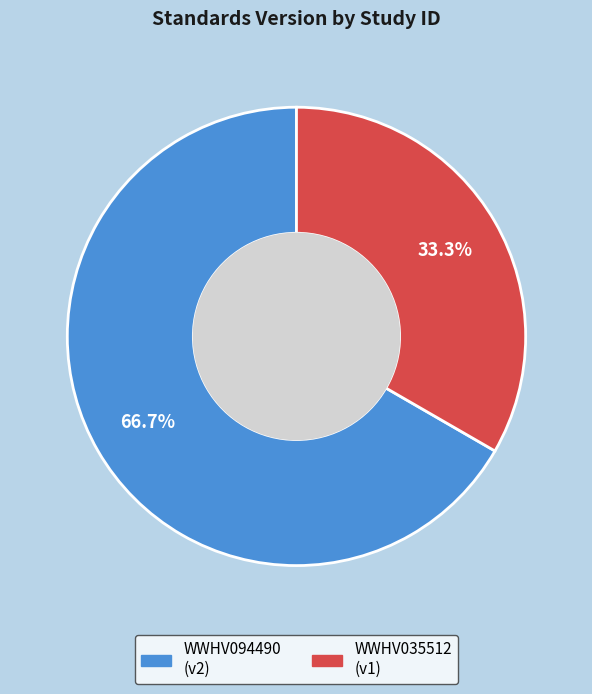

What is the total percentage of WWHV035512 and WWHV094490?

100.0%